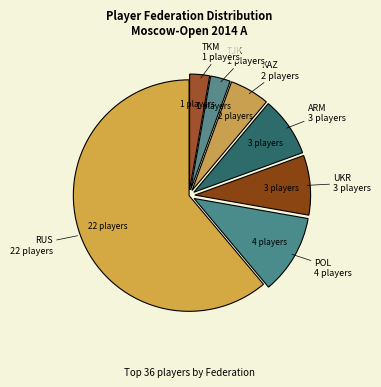

How many slices are in this pie chart?

7